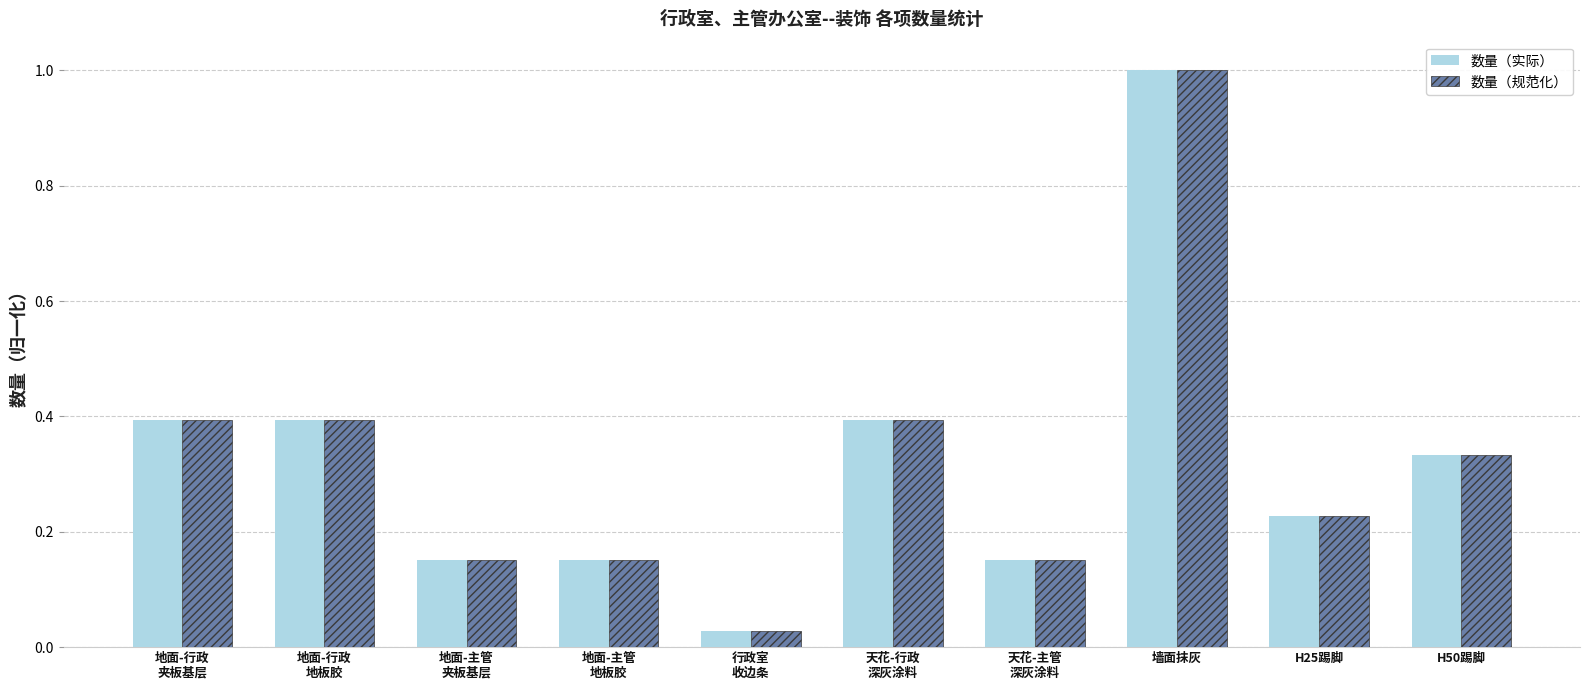

True or false: 数量（规范化） has a value of 0.1 at H25踢脚.

False